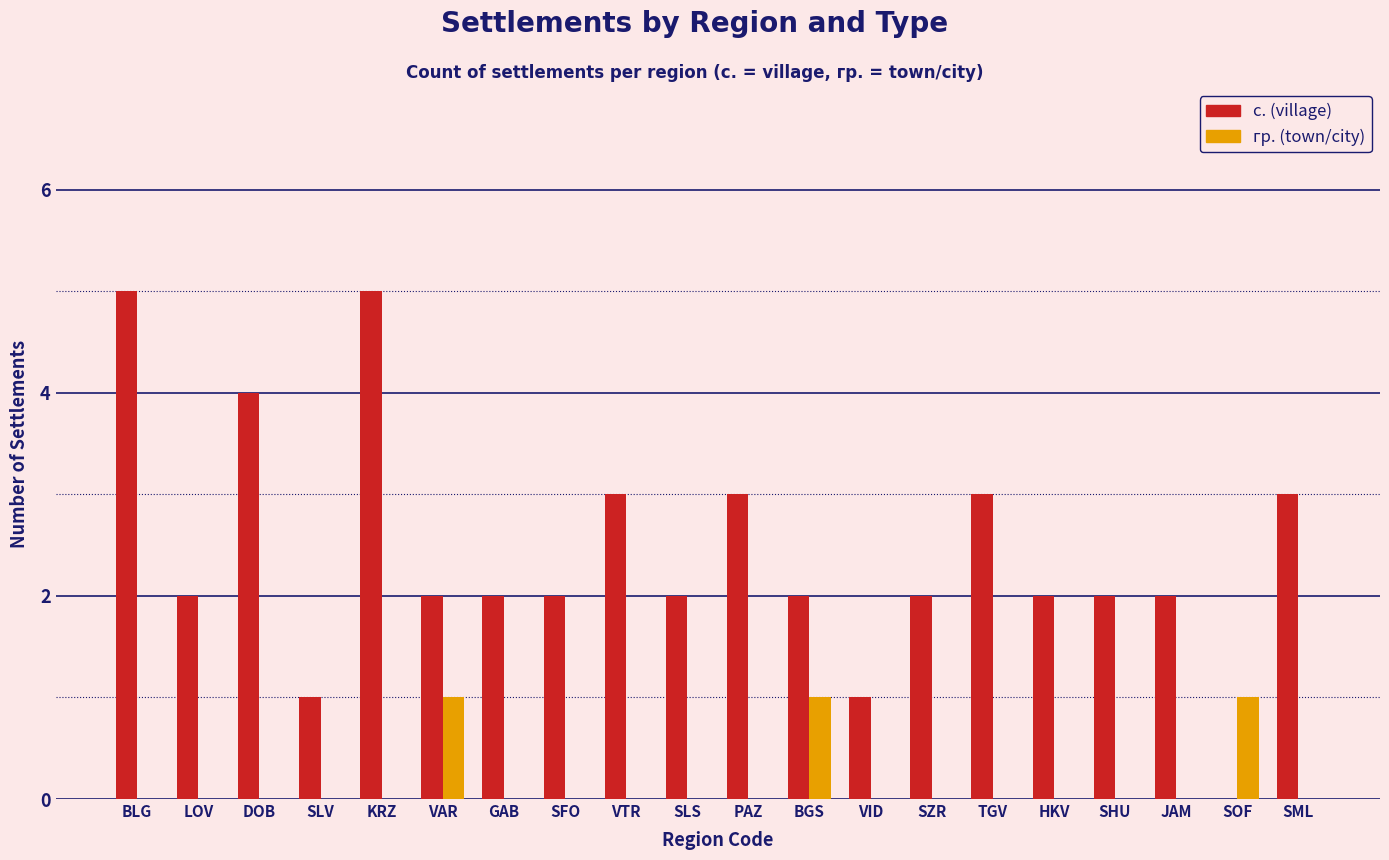

How many groups of bars are there?

20